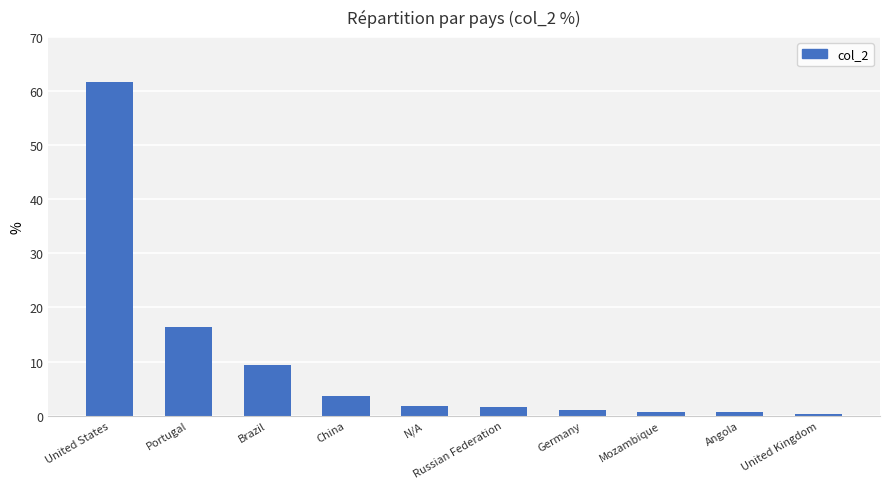

What is the difference between the values at Angola and Russian Federation?

0.9